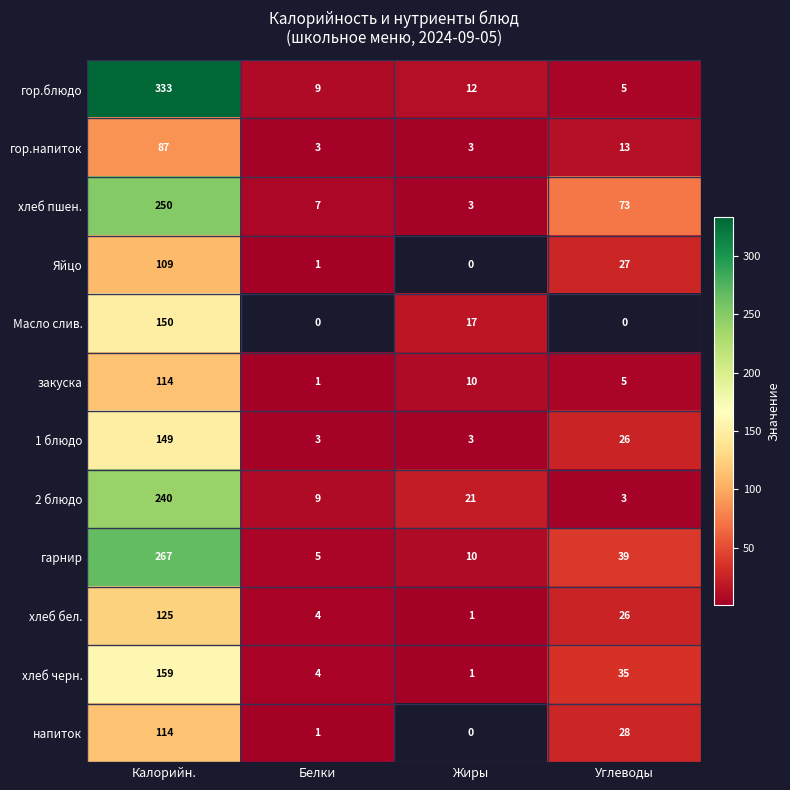

What is the difference between the highest and lowest values at Калорийн.?

246